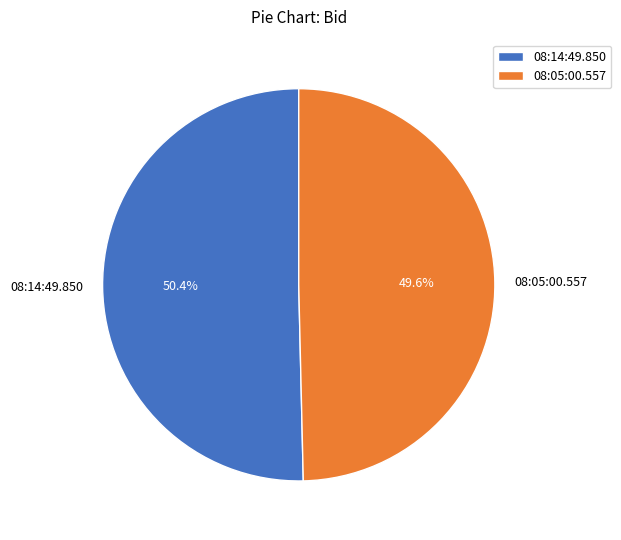

How many segments does this pie chart have?

2